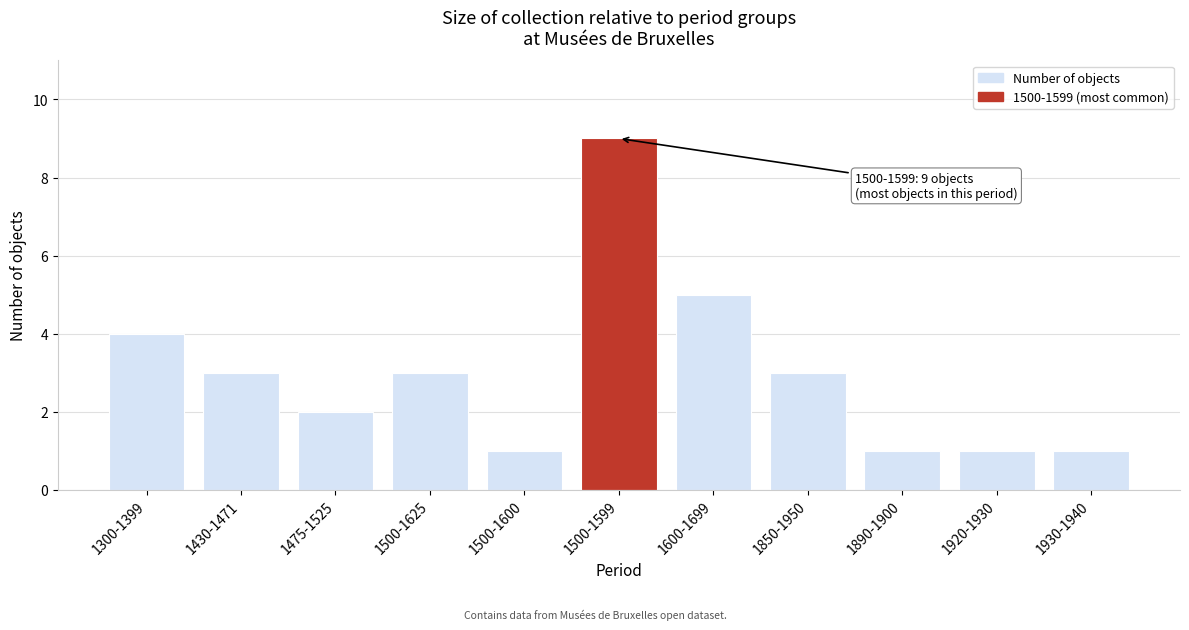

Reading left to right, extract all data points from this chart.

1300-1399=4	1430-1471=3	1475-1525=2	1500-1625=3	1500-1600=1	1500-1599=9	1600-1699=5	1850-1950=3	1890-1900=1	1920-1930=1	1930-1940=1